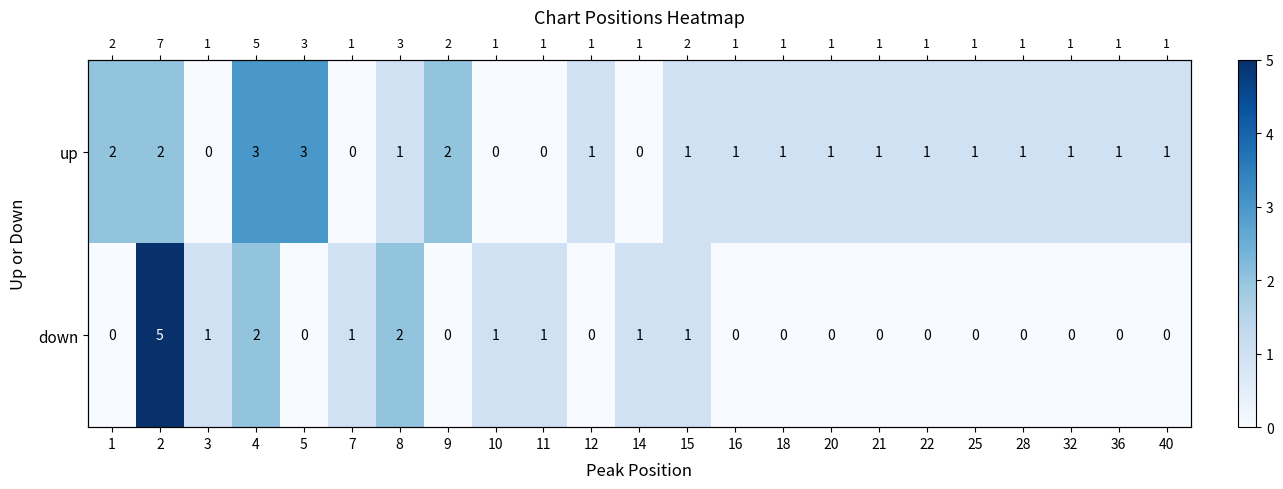

What is the total value across all series at 3?

1